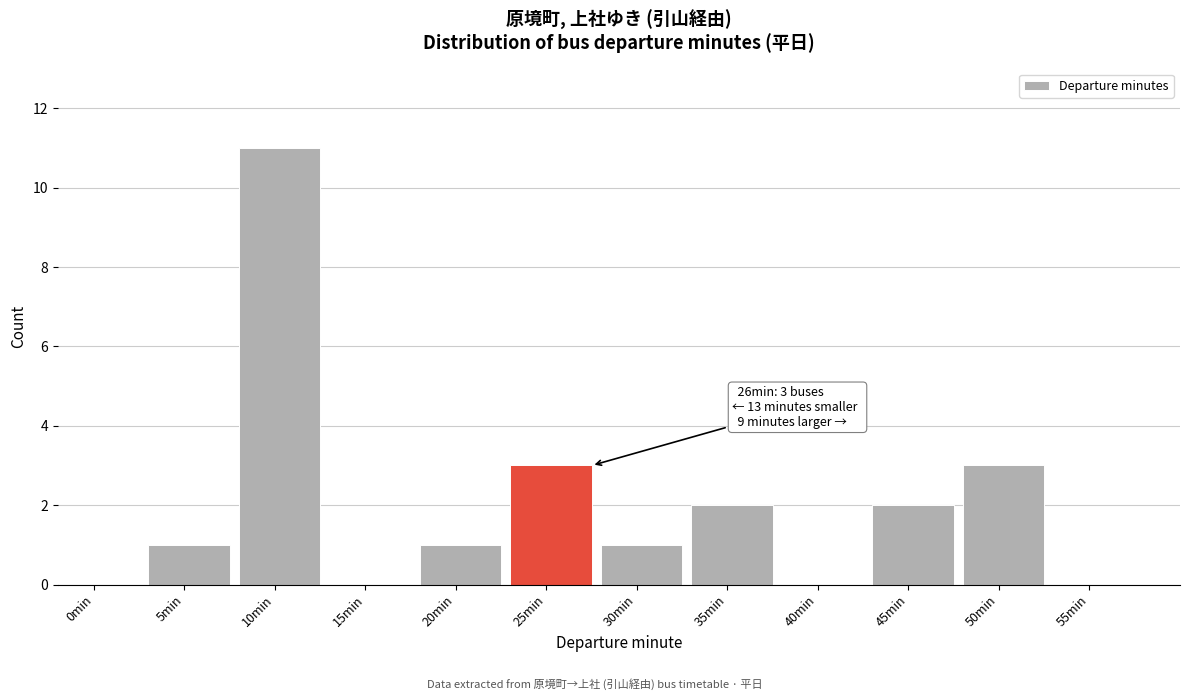

Reading right to left, extract all data points from this chart.

55min=0	50min=3	45min=2	40min=0	35min=2	30min=1	25min=3	20min=1	15min=0	10min=11	5min=1	0min=0